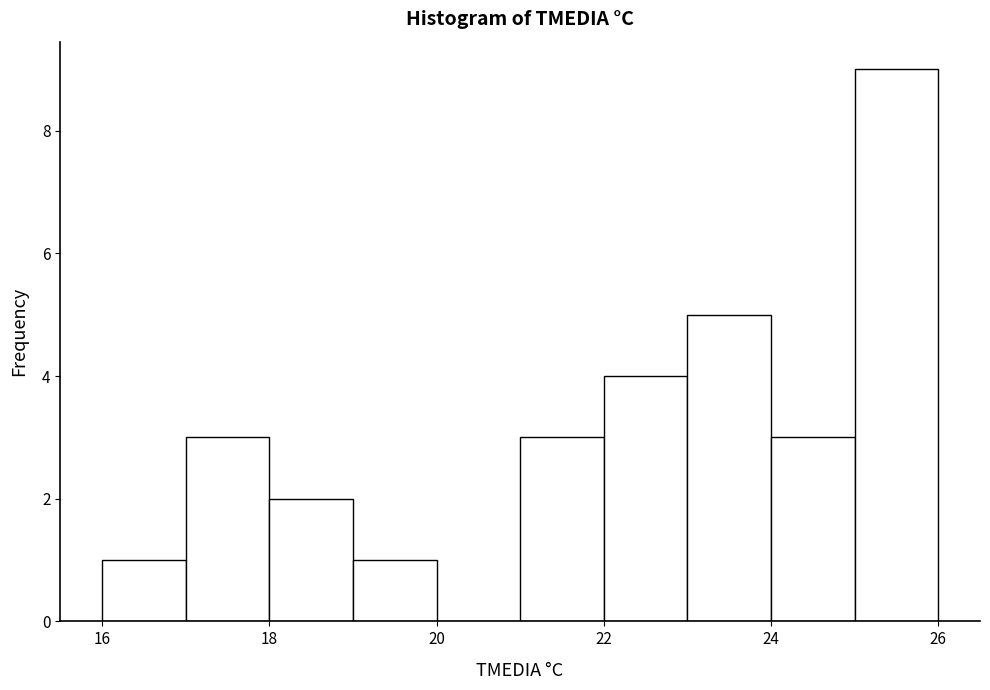

Reading left to right, transcribe this chart: for each bar, give the range it covers on the x-axis and its height. The values are not printed on the chart, so give them approximately, as read against the axis.

16 to 17: 1
17 to 18: 3
18 to 19: 2
19 to 20: 1
20 to 21: 0
21 to 22: 3
22 to 23: 4
23 to 24: 5
24 to 25: 3
25 to 26: 9